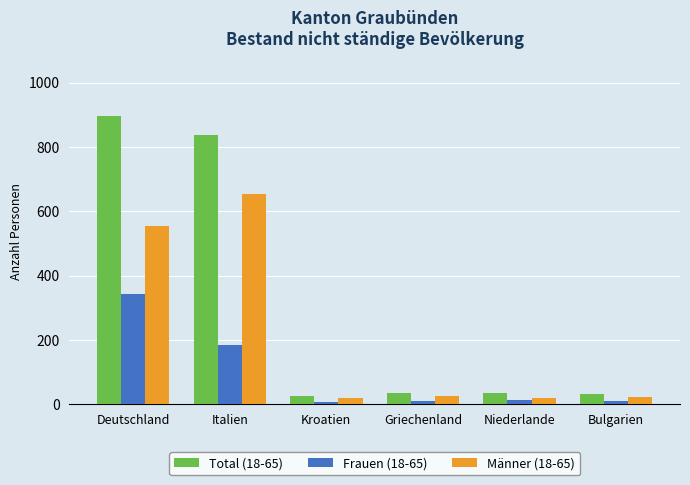

What is the difference between the second highest and minimum values in the Männer (18-65) series?

534